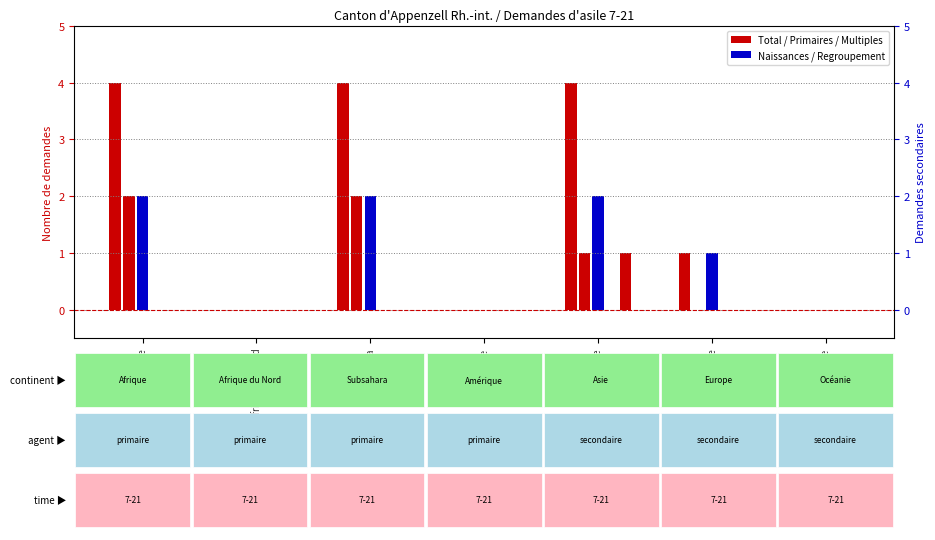

How many bars are there in each group?

5